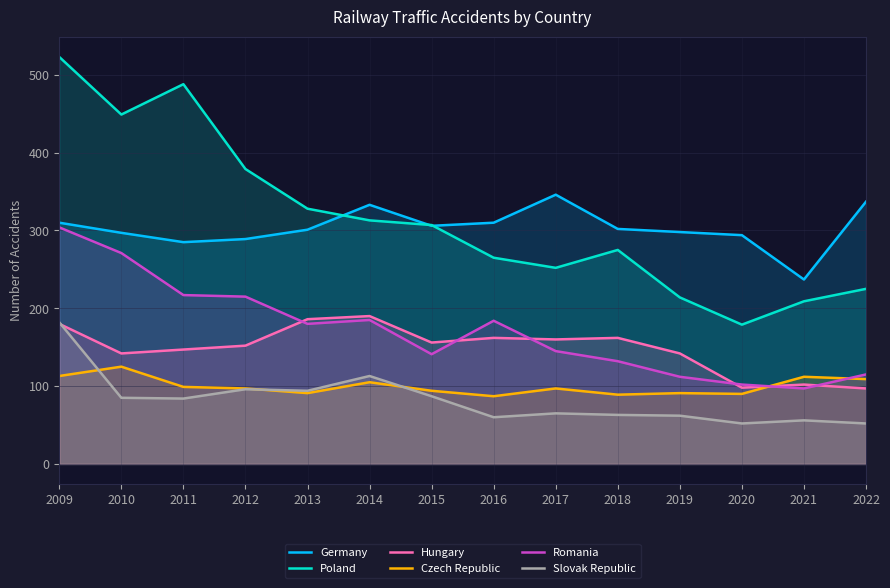

List the labels in order of Germany value, largest first.

2017, 2022, 2014, 2009, 2016, 2015, 2018, 2013, 2019, 2010, 2020, 2012, 2011, 2021